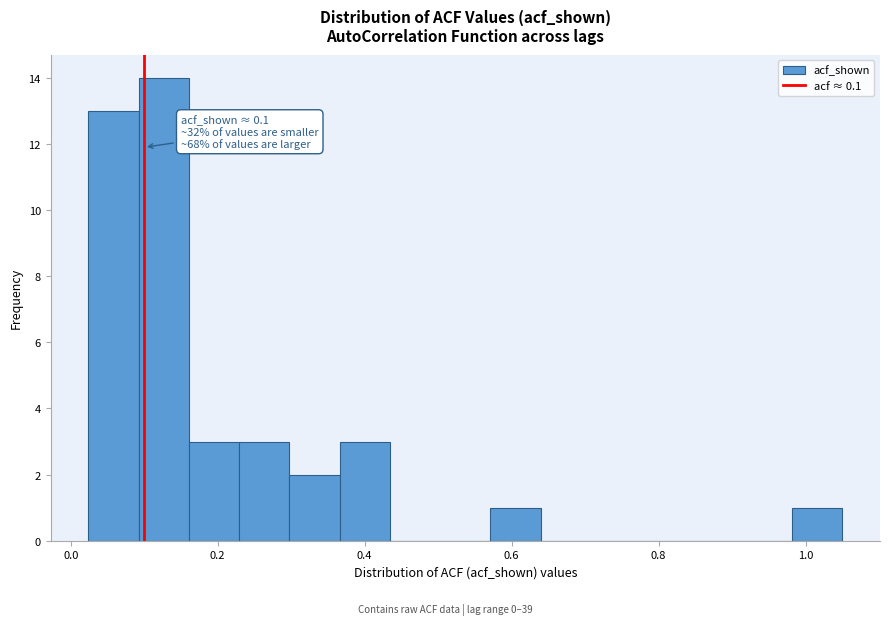

Around what value on the x-axis is the tallest bar? Give the approximate position of its centre, as read against the axis.

0.12